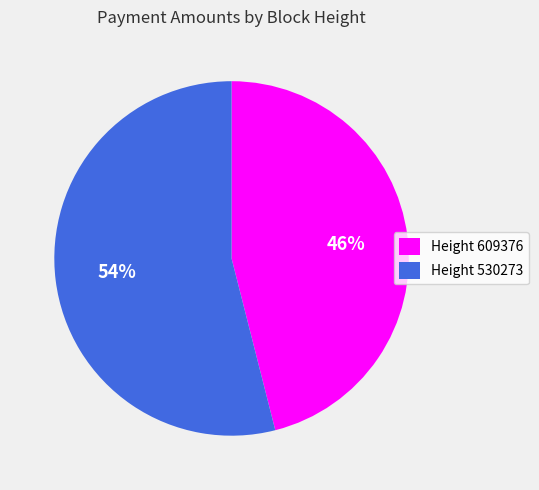

What is the largest slice in the pie chart?

Height 530273